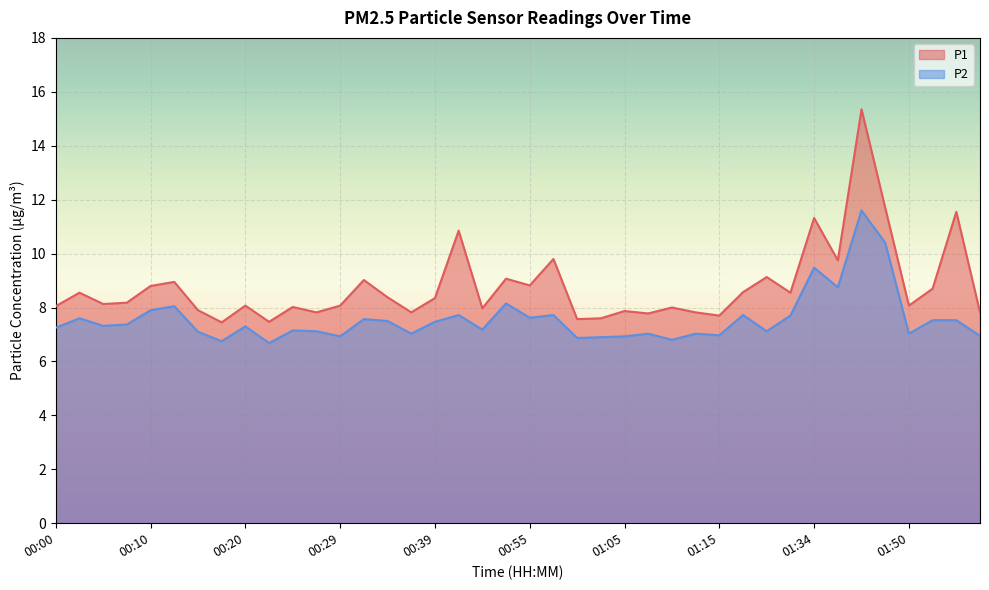

List the series in order of their peak value, highest first.

P1, P2